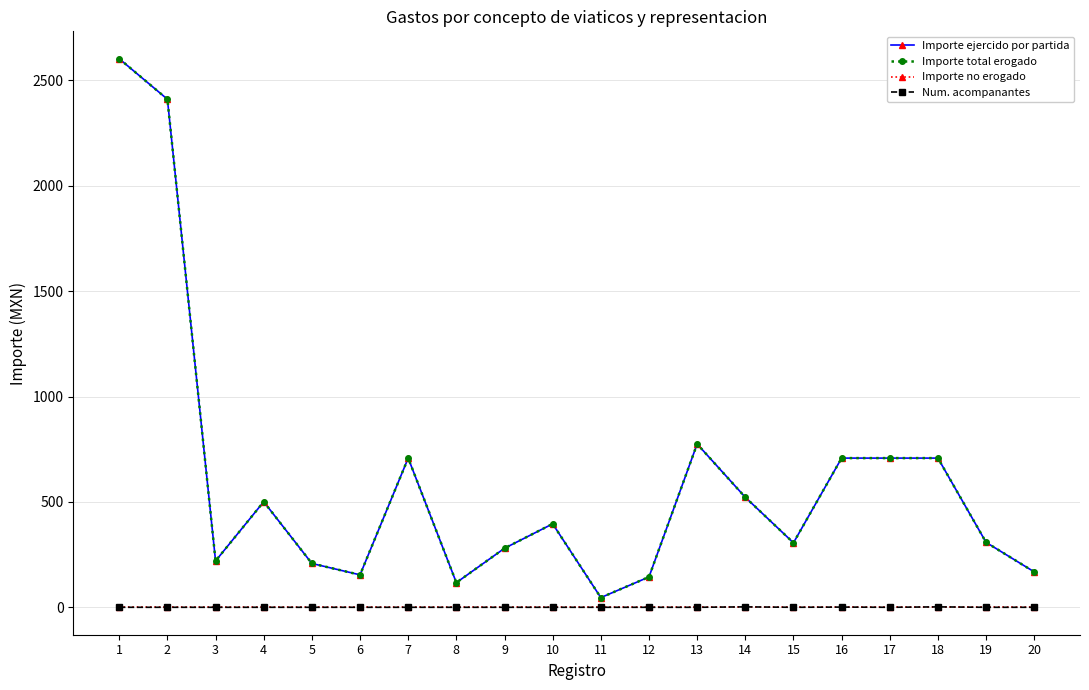

Is this an area chart (filled region under the line)?

No